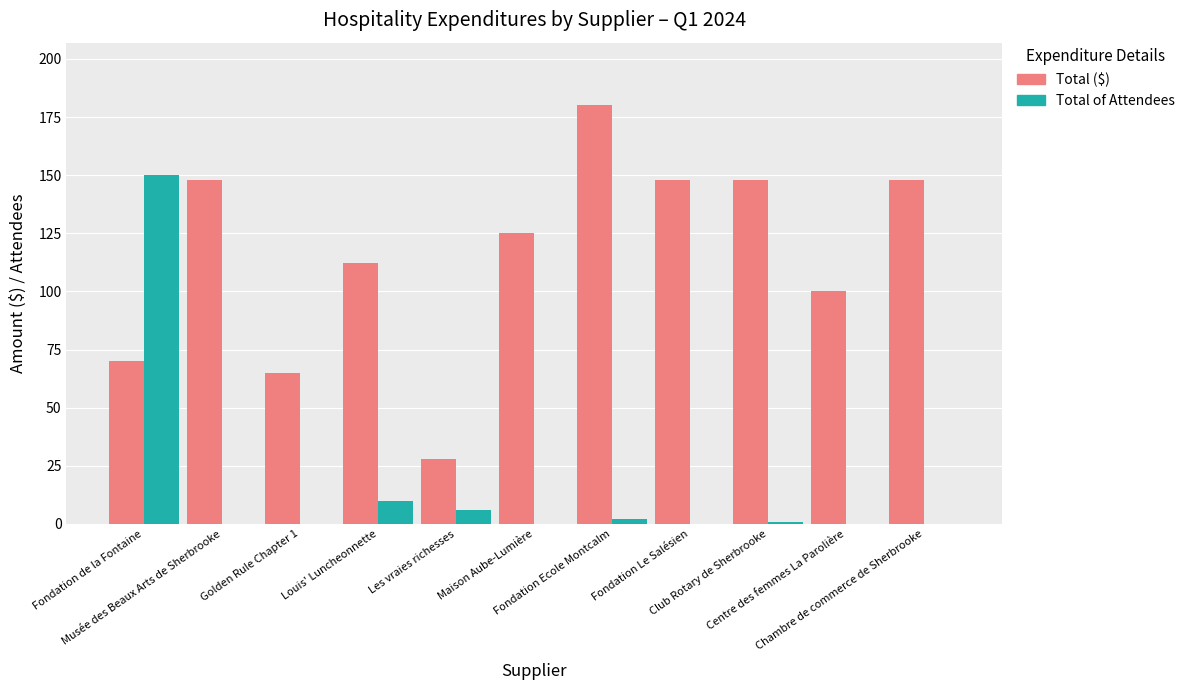

The Total of Attendees series shows 102.5 at Golden Rule Chapter 1. True or false?

False